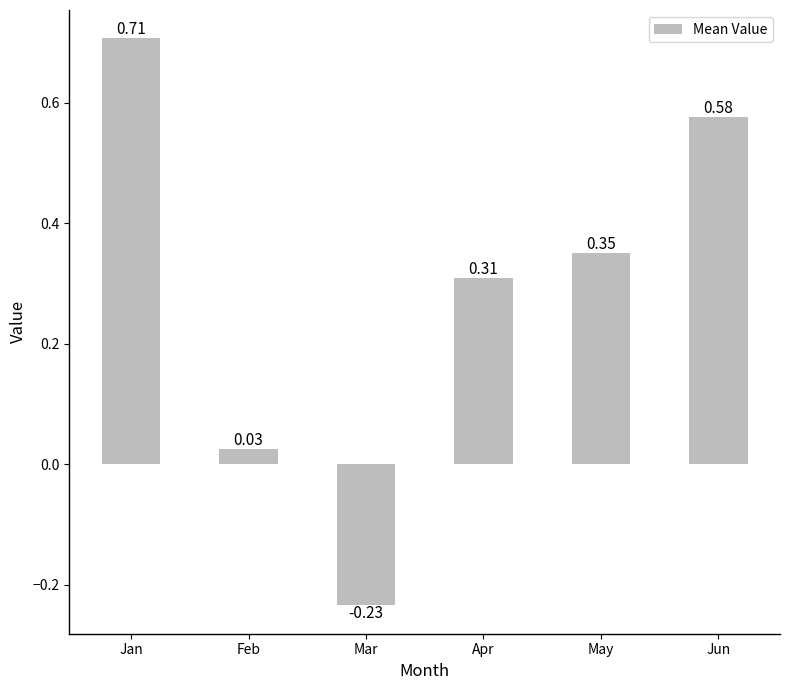

Rank the categories by value from lowest to highest.

Mar, Feb, Apr, May, Jun, Jan